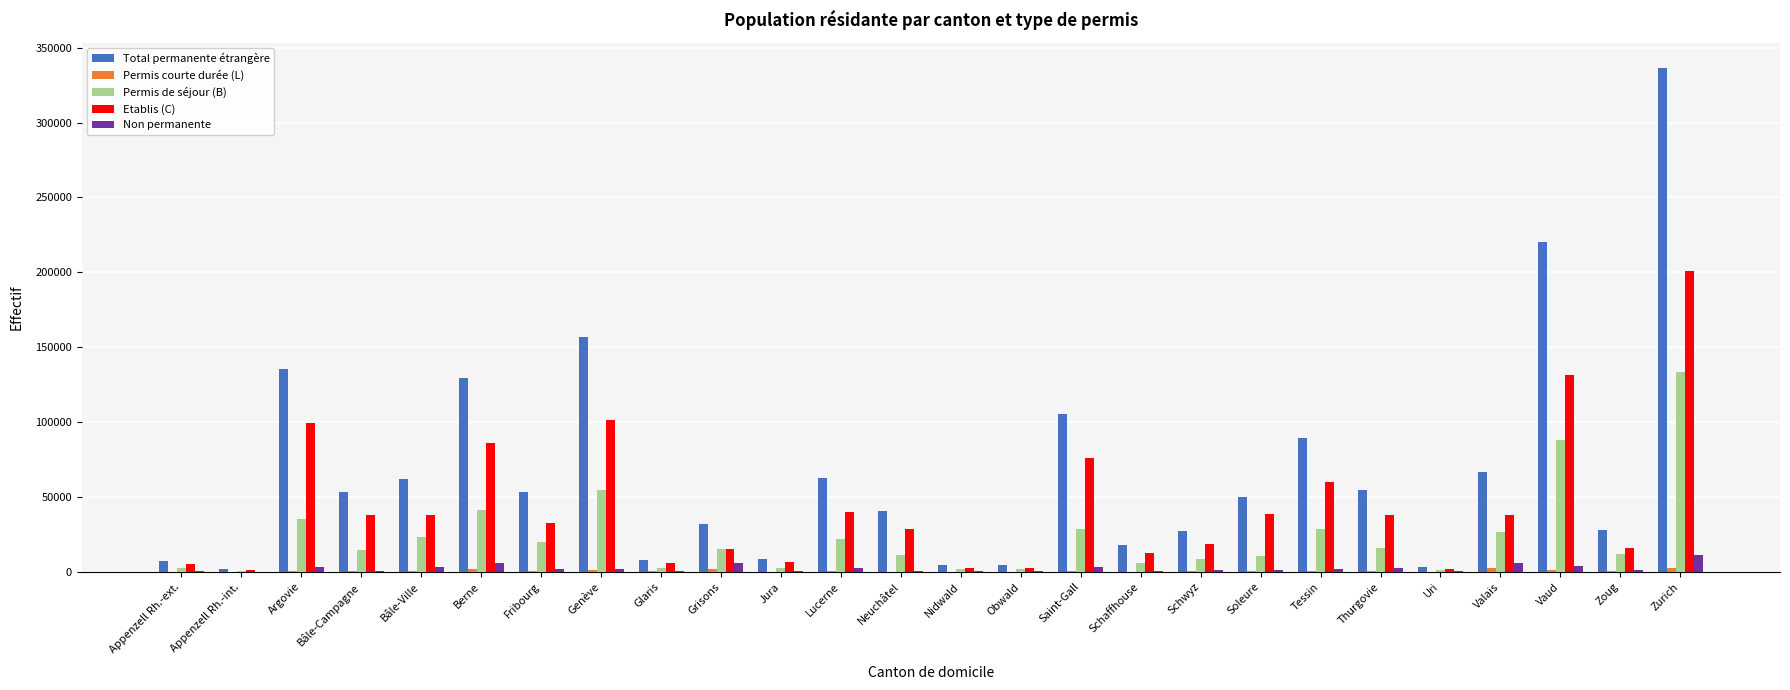

The value of Permis de séjour (B) at Bâle-Ville is 23201. True or false?

True